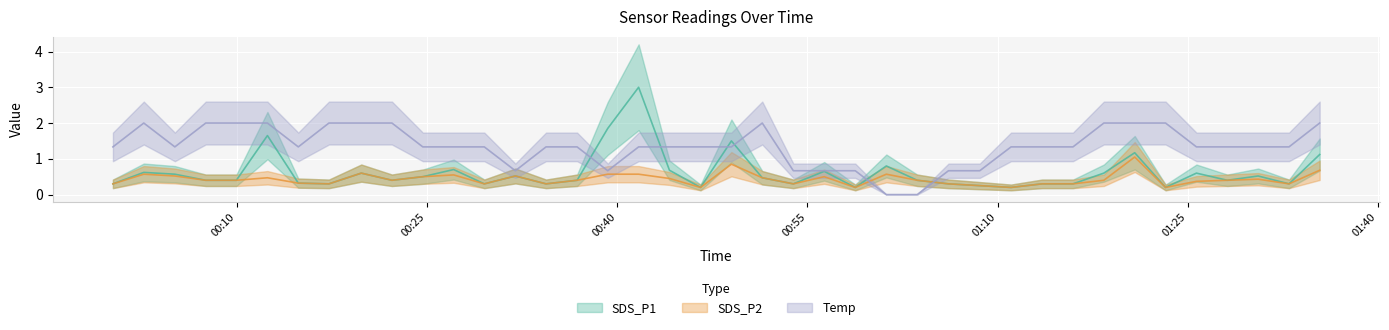

Rank the series by their average value, from lowest to highest.

SDS_P2, SDS_P1, Temp